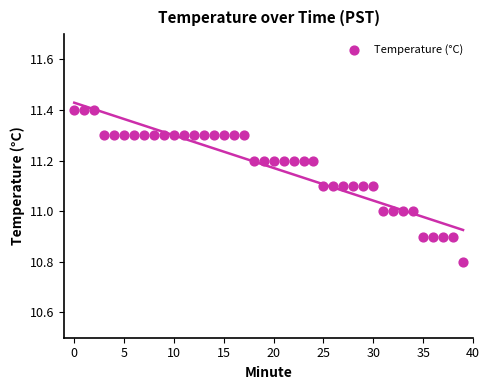

What is the range of Y values (max minus min)?

0.6